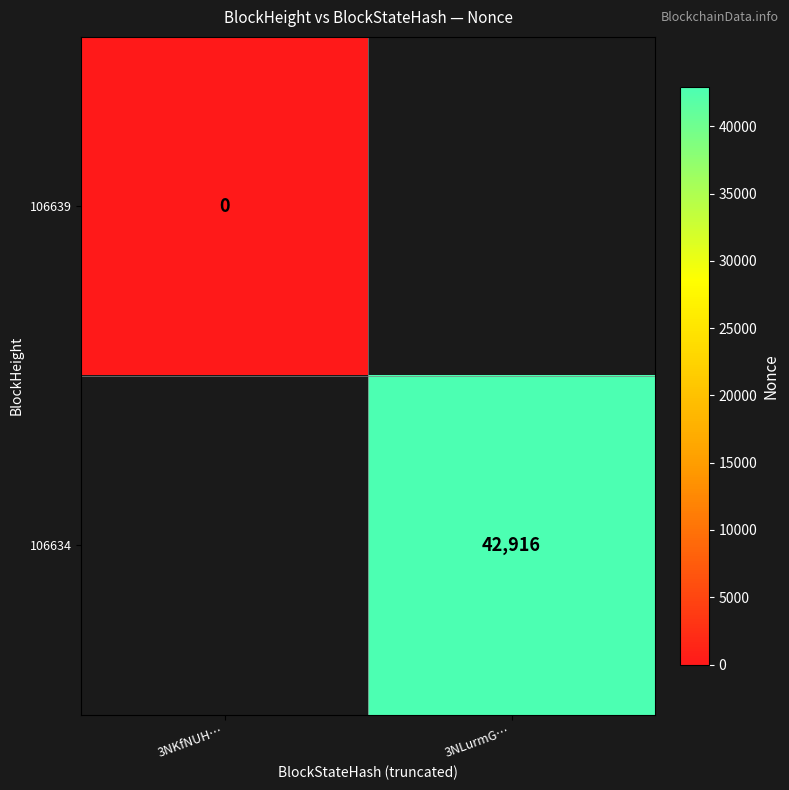

Is it true that 106634 equals 42916 at 3NLurmG…?

True